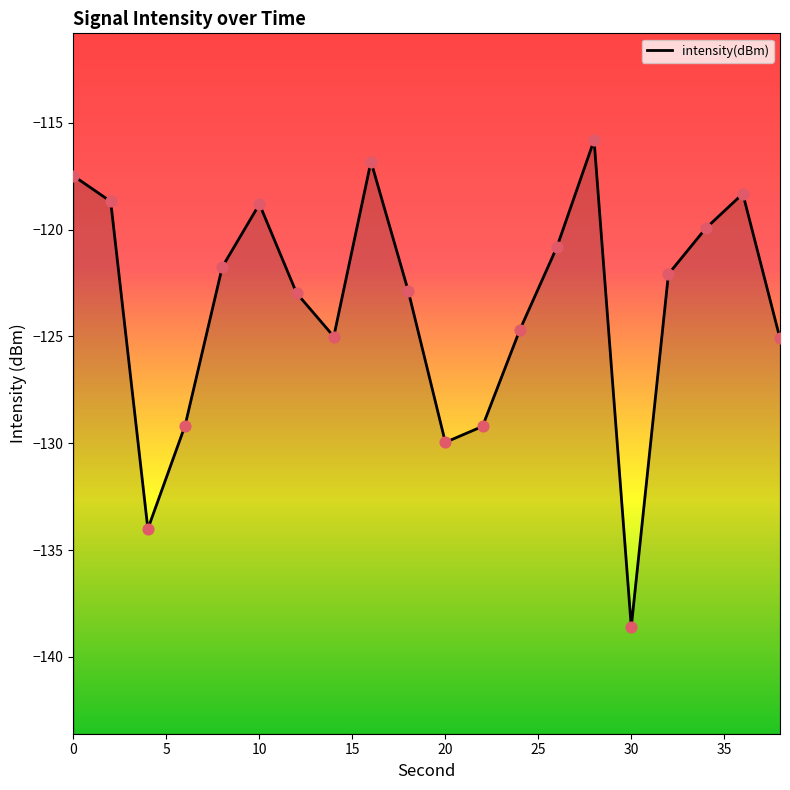

Which has a higher value, 28 or 20?

28